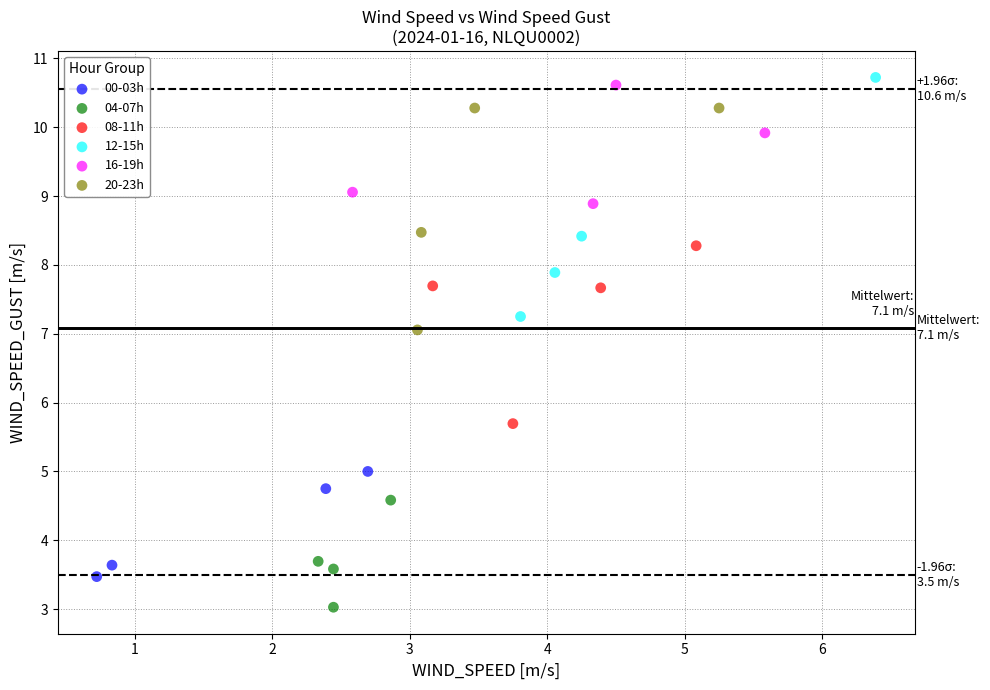

What are all the series names shown in the legend?

00-03h, 04-07h, 08-11h, 12-15h, 16-19h, 20-23h